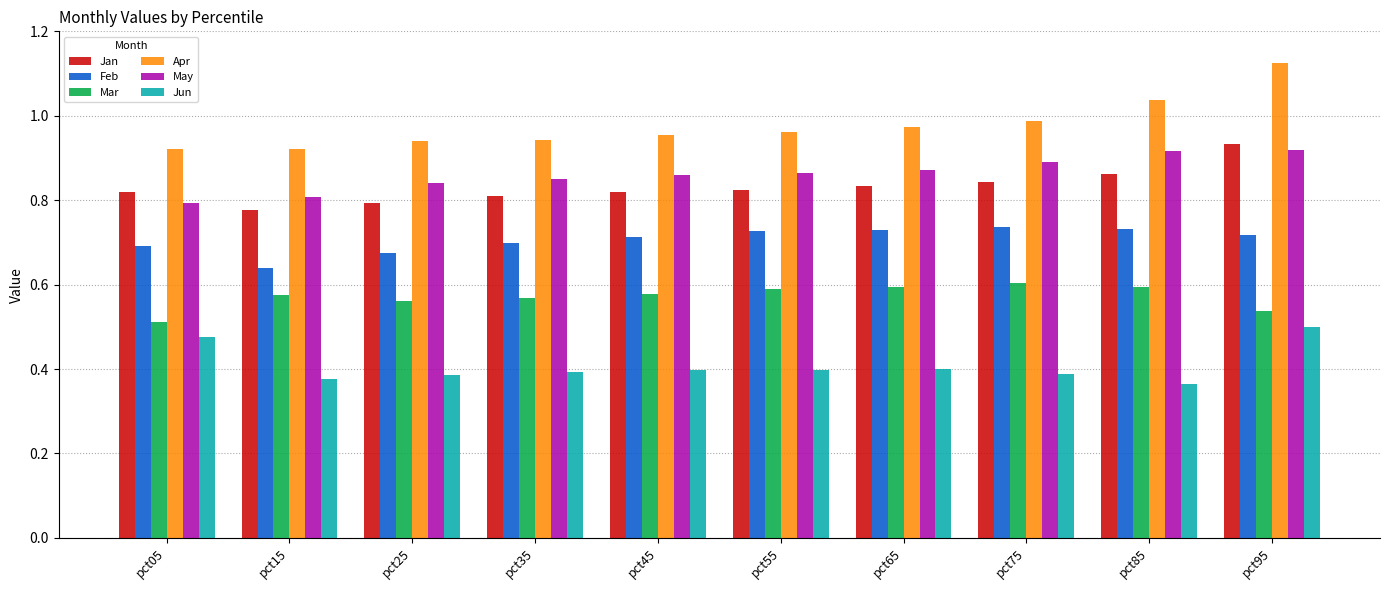

How many bars are there in total?

60